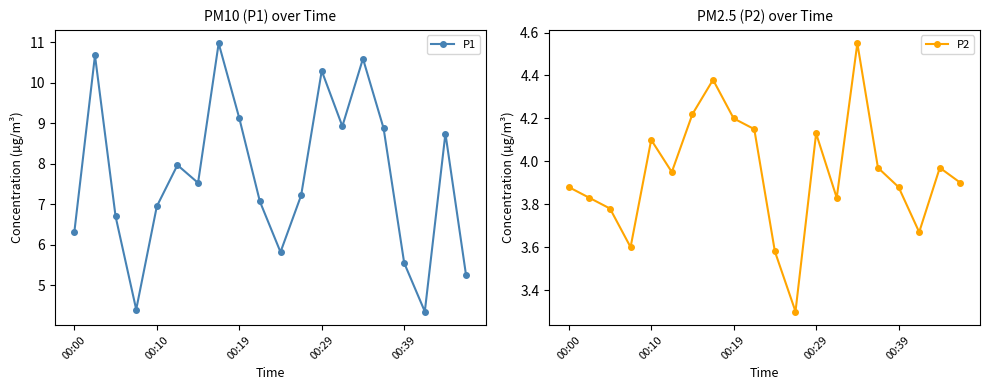

Reading left to right, extract all data points from this chart.

P1: 6.3	10.7	6.7	4.4	7.0	8.0	7.5	11.0	9.1	7.1	5.8	7.2	10.3	8.9	10.6	8.9	5.5	4.3	8.8	5.2
P2: 3.9	3.8	3.8	3.6	4.1	4.0	4.2	4.4	4.2	4.2	3.6	3.3	4.1	3.8	4.5	4.0	3.9	3.7	4.0	3.9